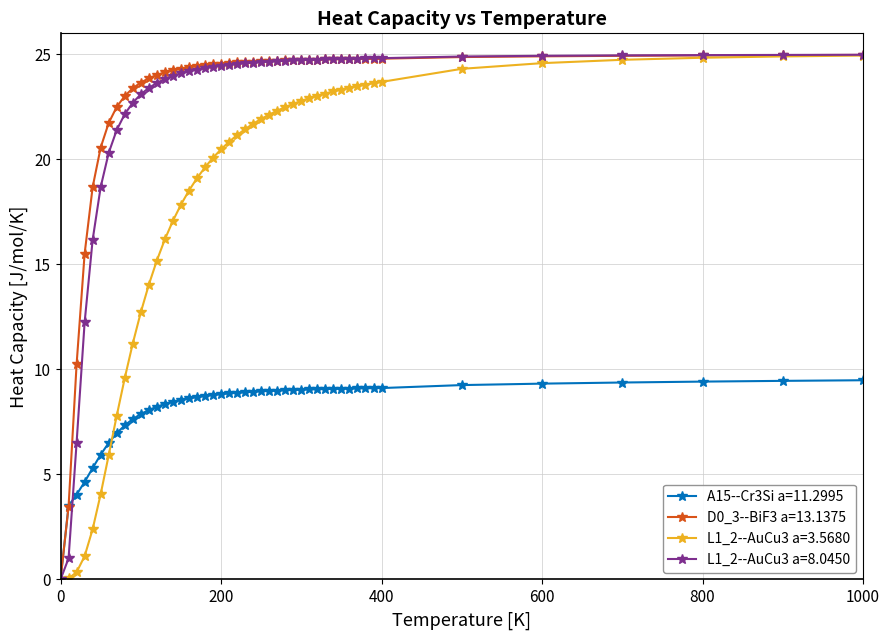

What is the value of the L1_2--AuCu3 a=8.0450 point at the 39th from the left?

24.8